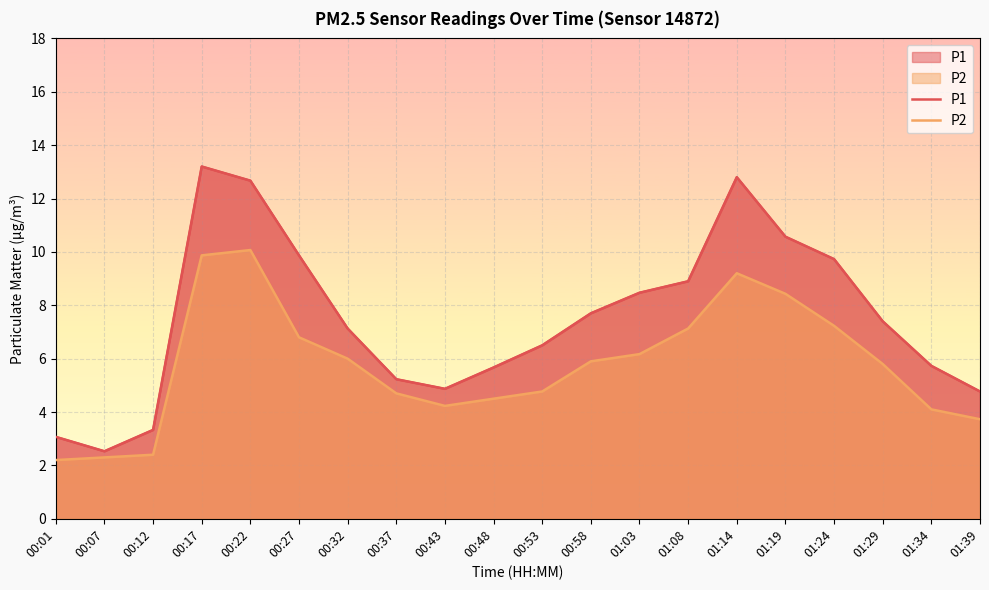

How many lines are shown in the chart?

2